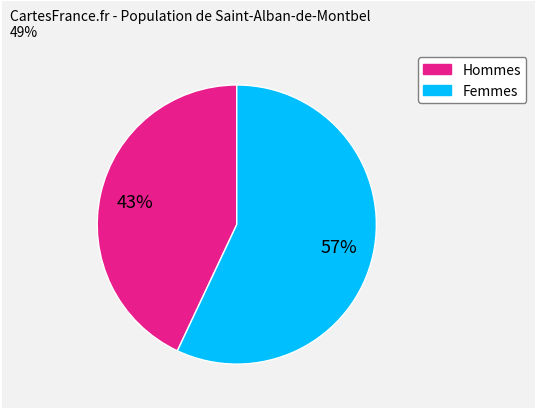

To the nearest percent, what is the difference between the largest and smallest slice percentages?

14%